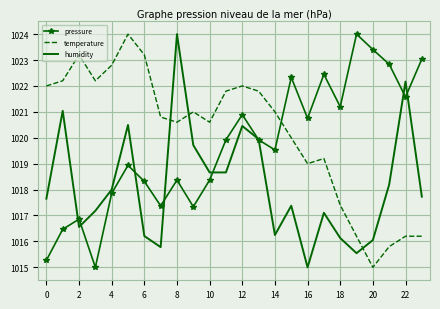

What is the minimum value shown in the chart?

1015.0